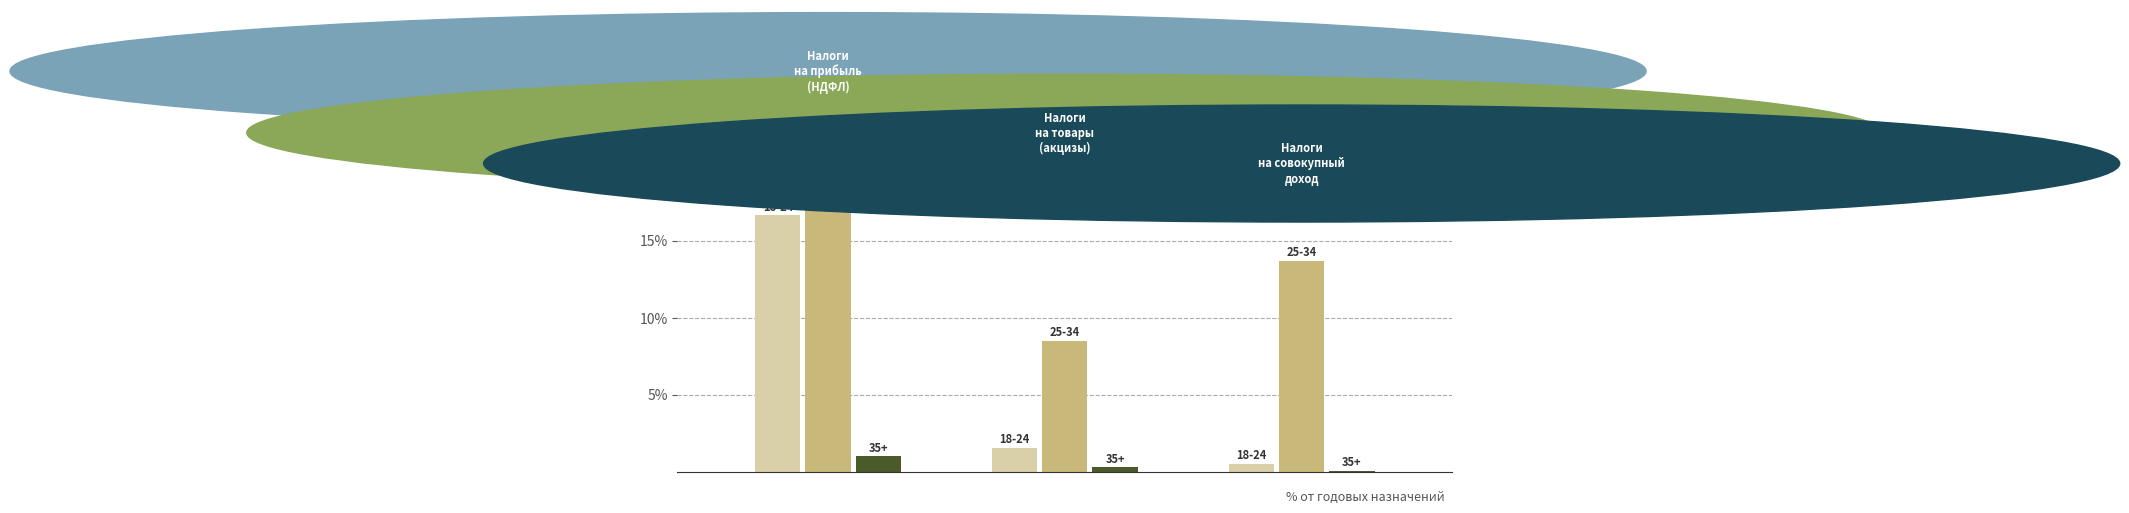

What is the maximum value shown in the chart?

25.9